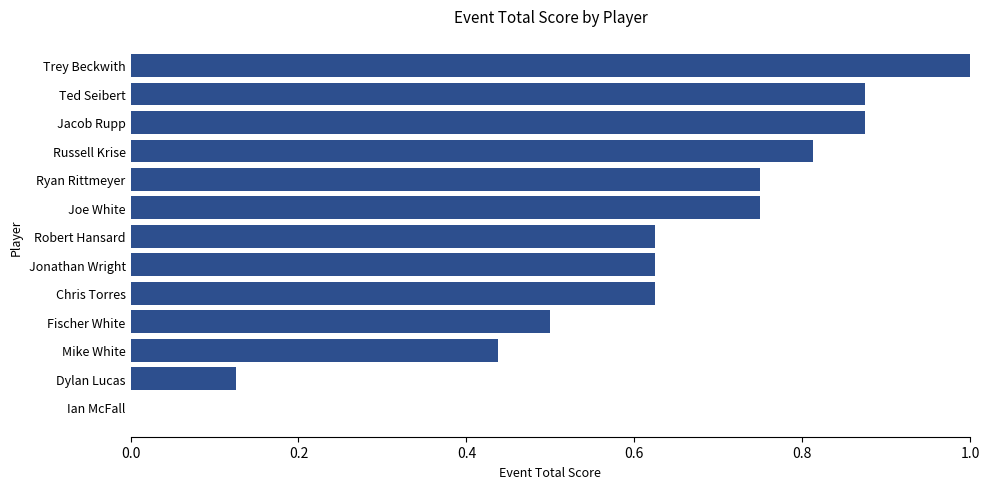

What is the sum of the values at Mike White and Robert Hansard?

1.1